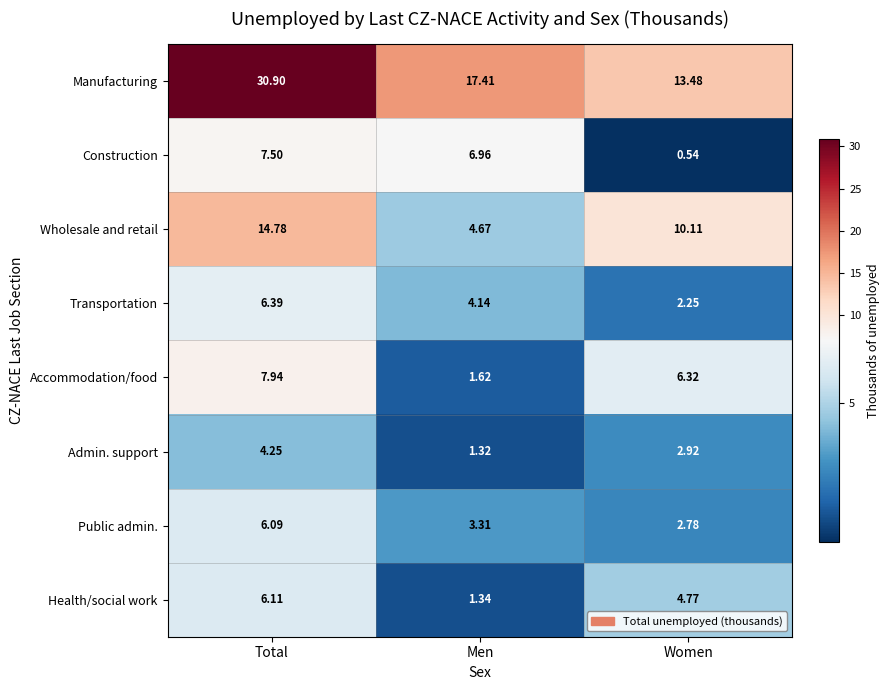

Rank the series by their maximum value, from lowest to highest.

Admin. support, Public admin., Health/social work, Transportation, Construction, Accommodation/food, Wholesale and retail, Manufacturing